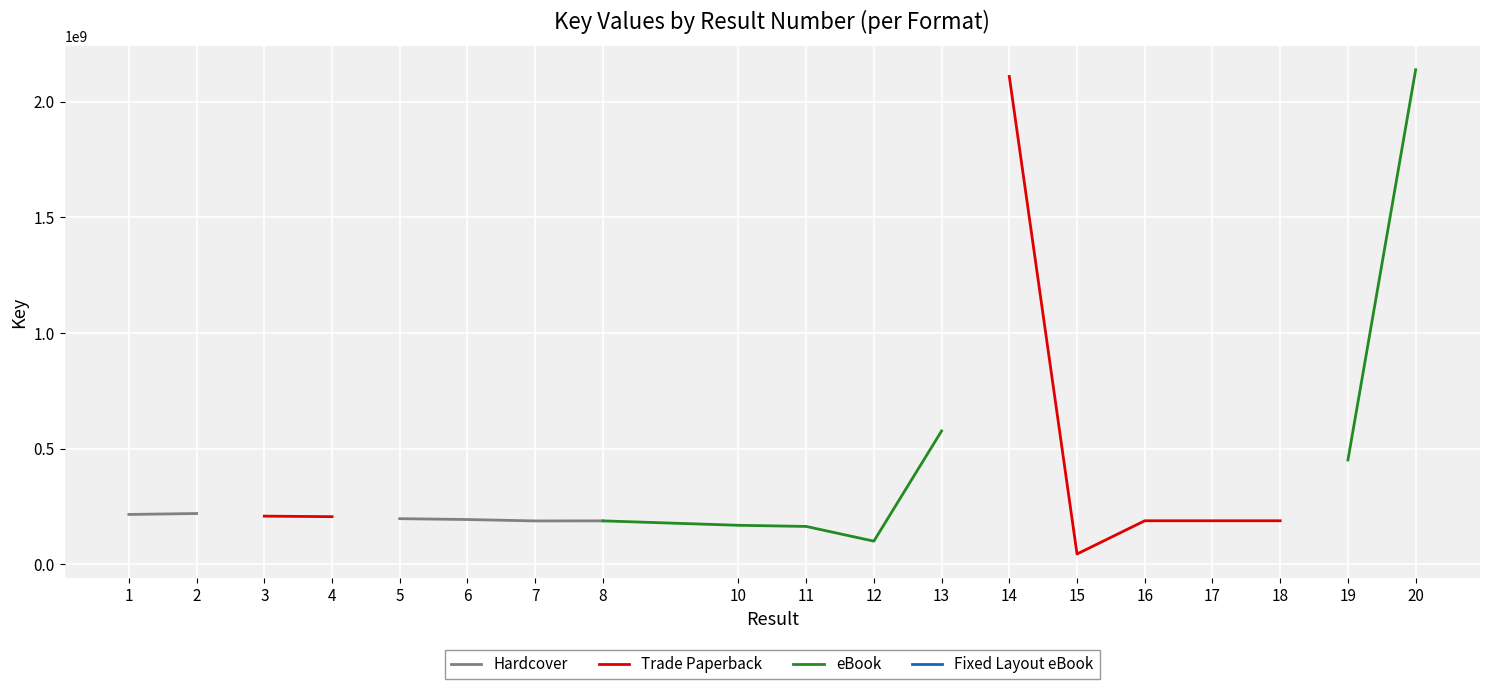

What are all the series names shown in the legend?

Hardcover, Trade Paperback, eBook, Fixed Layout eBook